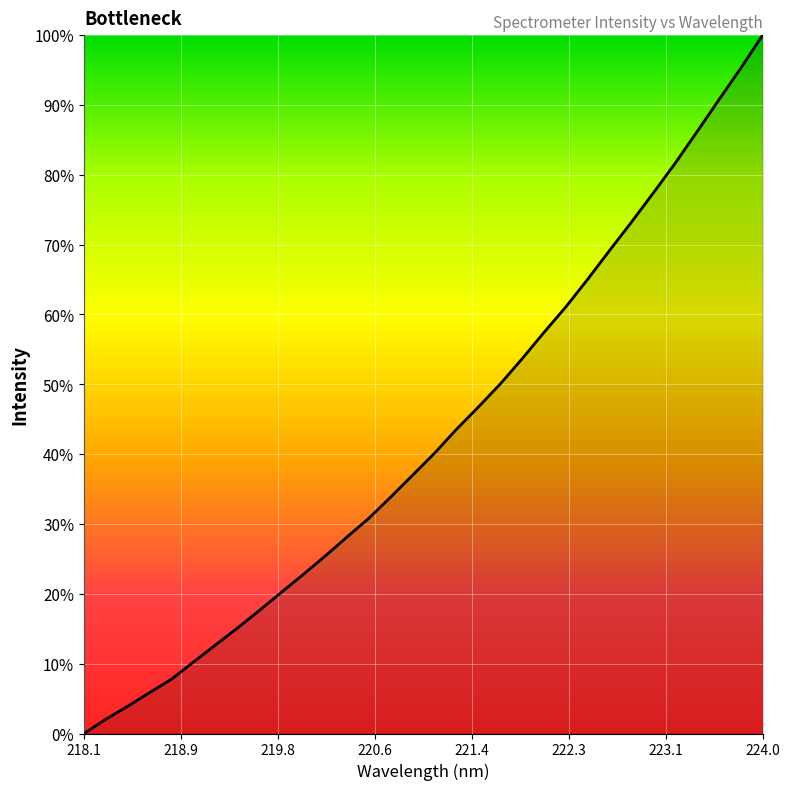

What is the difference between the maximum and minimum values?

100.0